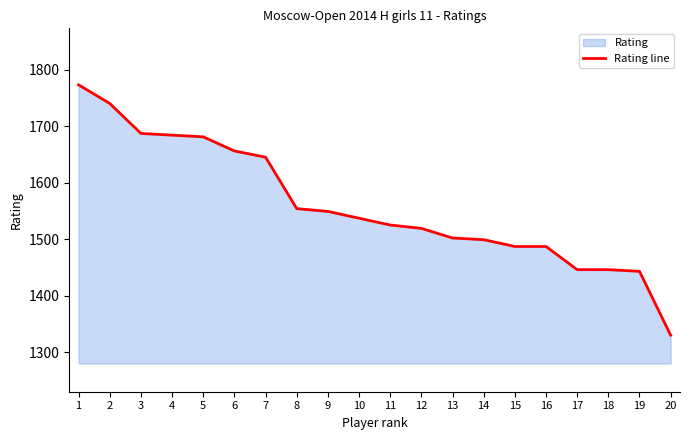

The value at 15 is 1009. True or false?

False